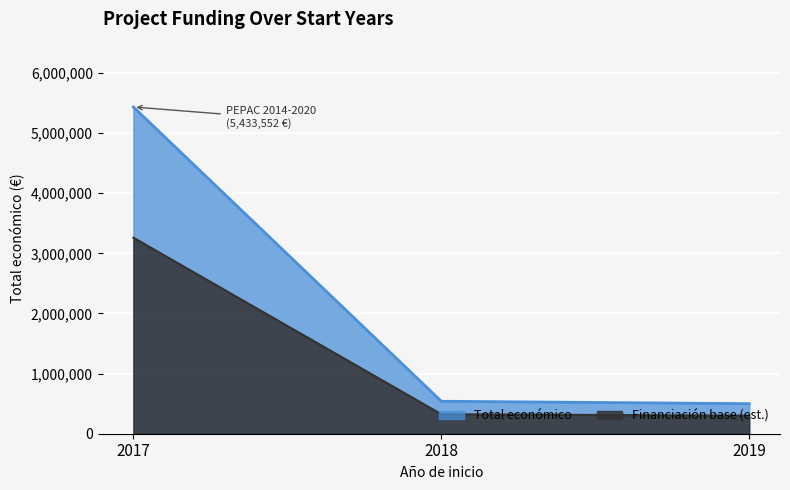

What is the greatest value displayed?

5433552.0